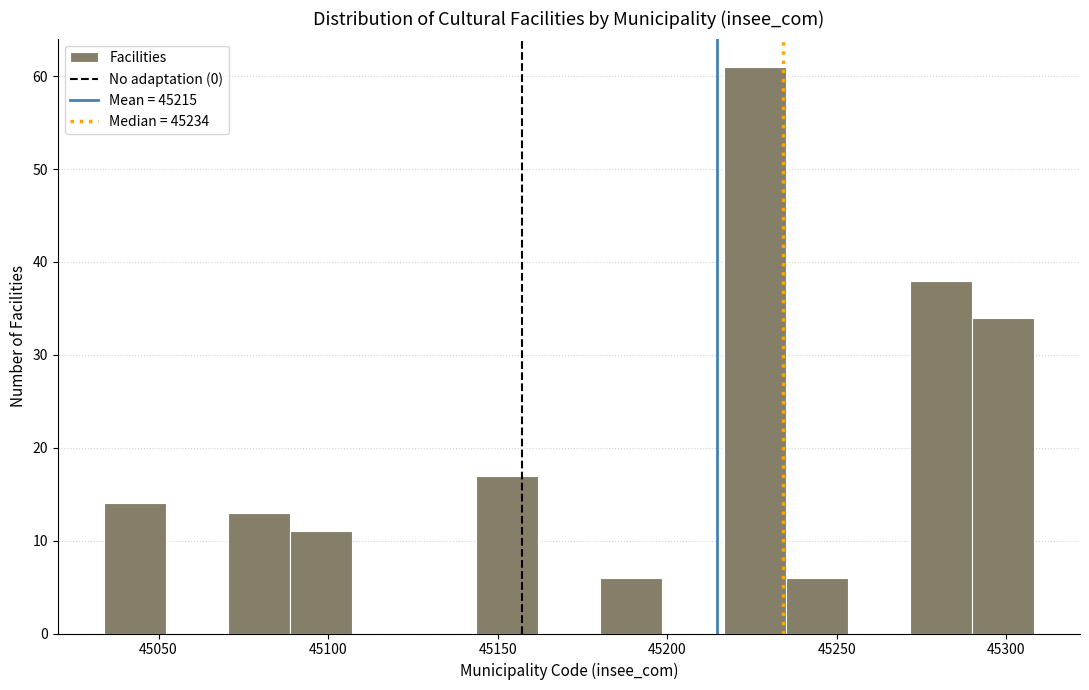

Read against the x-axis, roughly where is the centre of the tallest bar?

45225